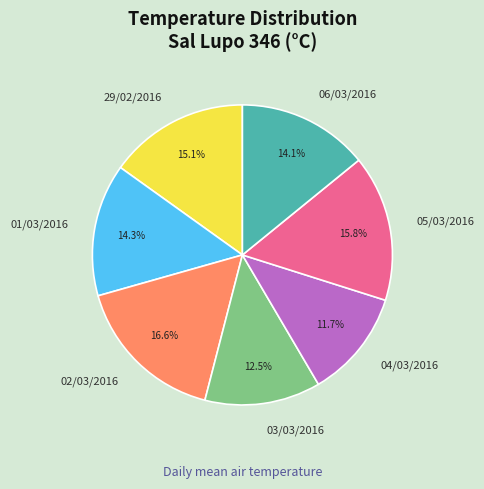

Which category has the biggest portion of the pie?

02/03/2016